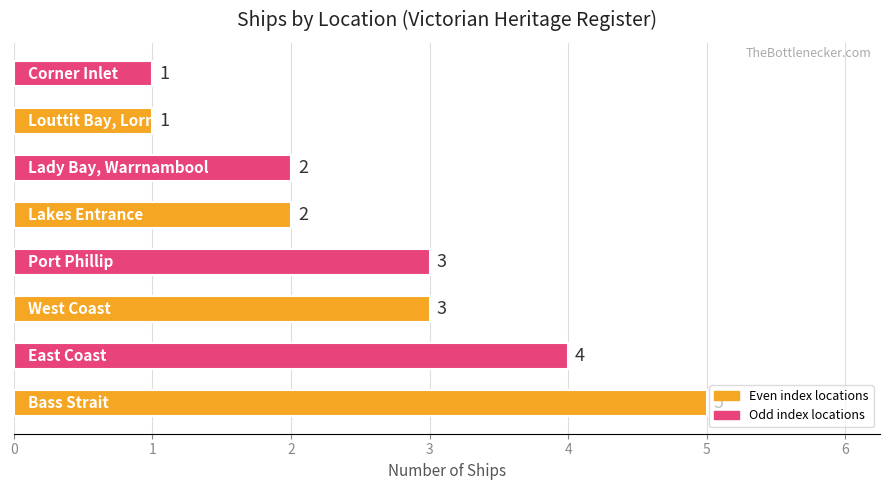

How many distinct data groups are displayed?

1